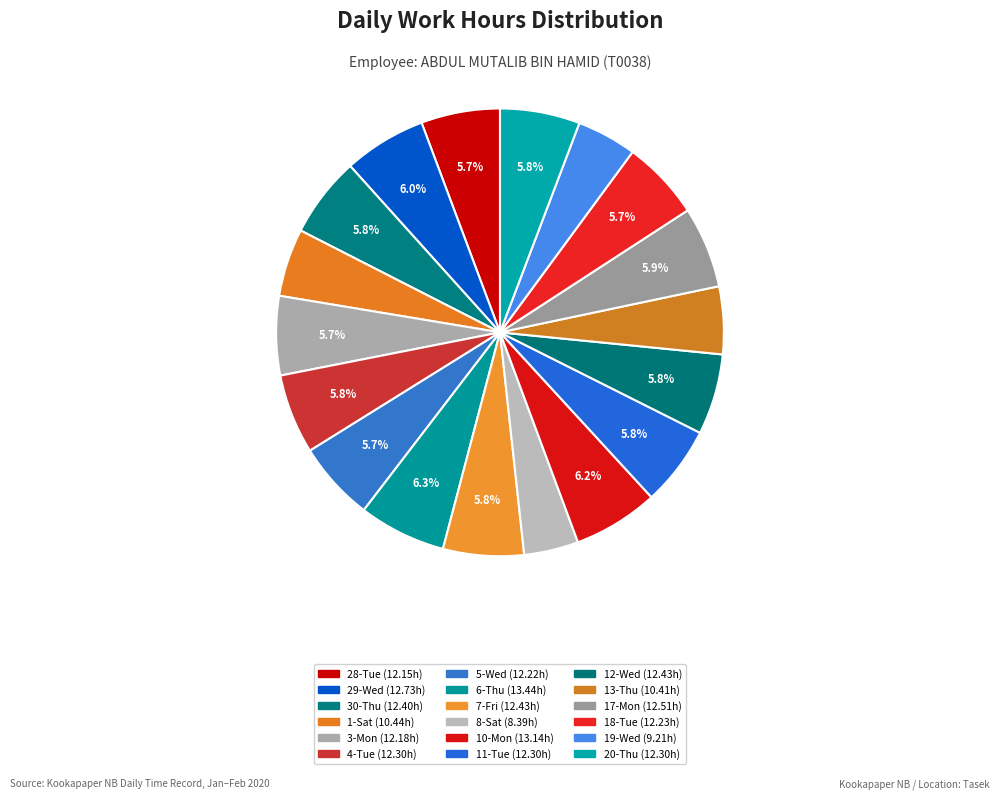

True or false: 17-Mon accounts for 1% of the total.

False